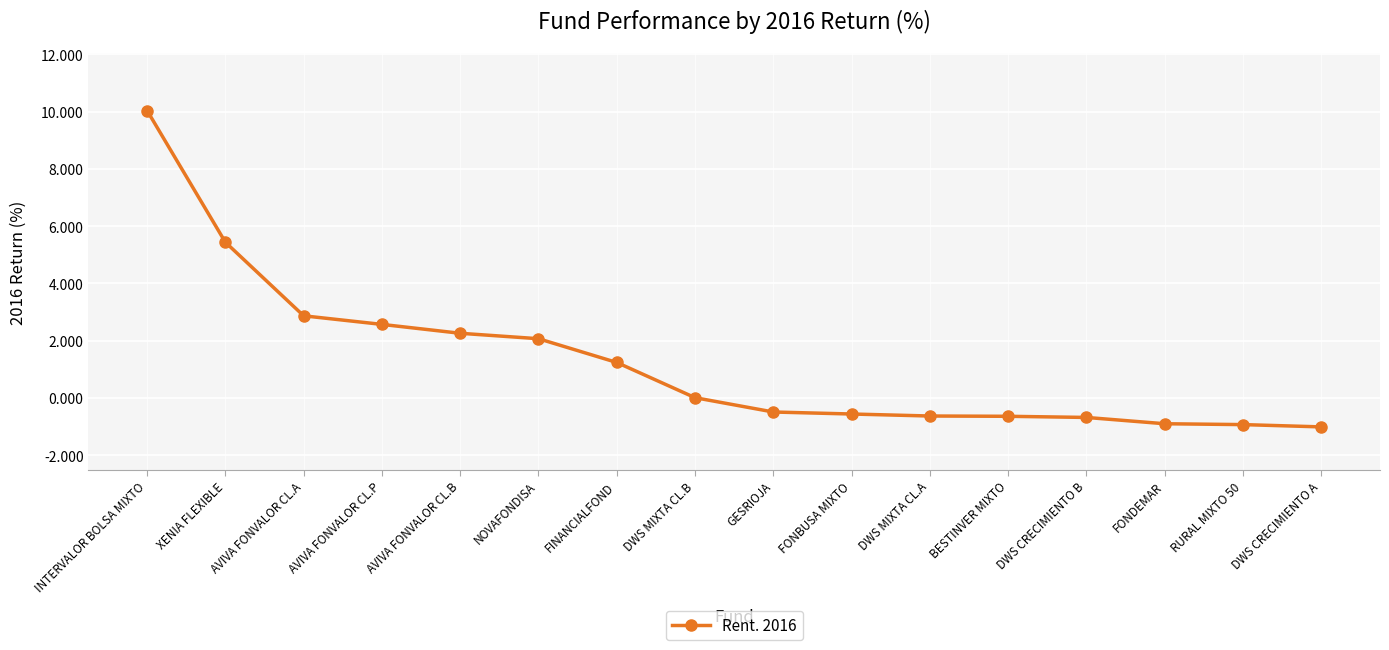

What is the minimum value shown in the chart?

-1.0